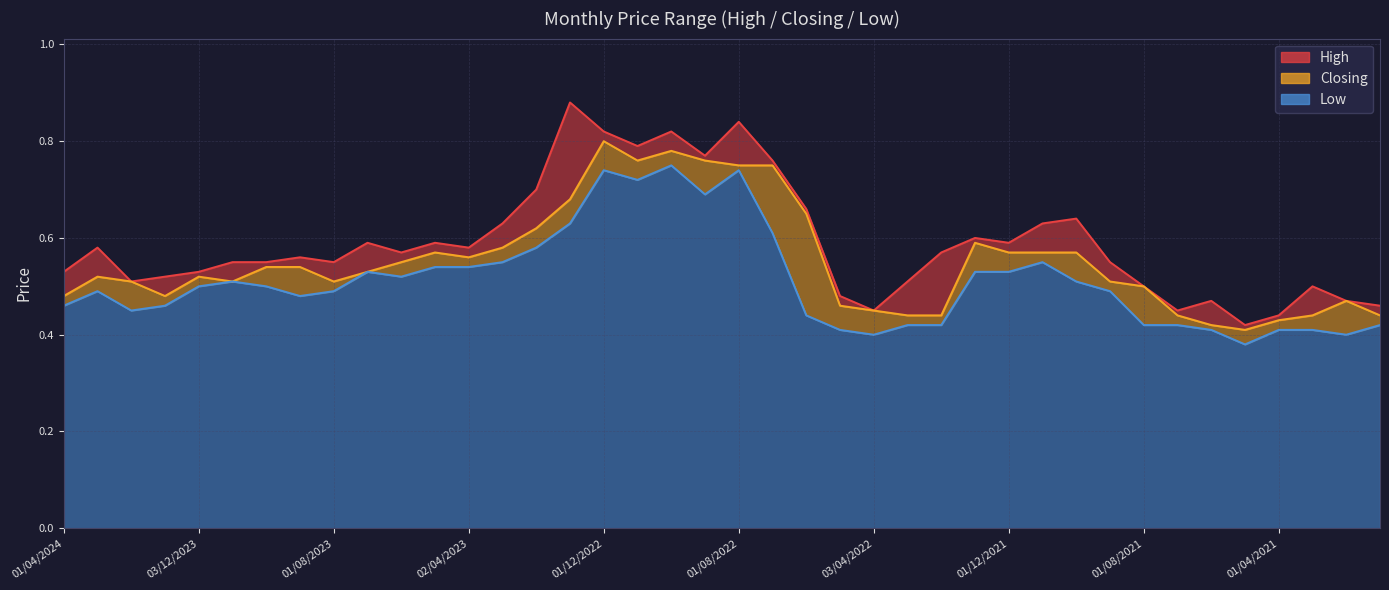

Count the number of categories in the chart.

40